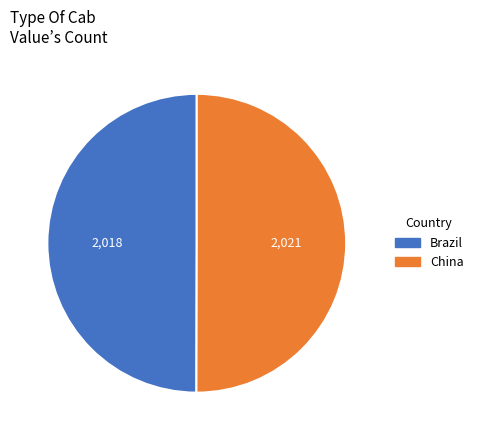

Do China and Brazil together represent more than half of the pie?

Yes